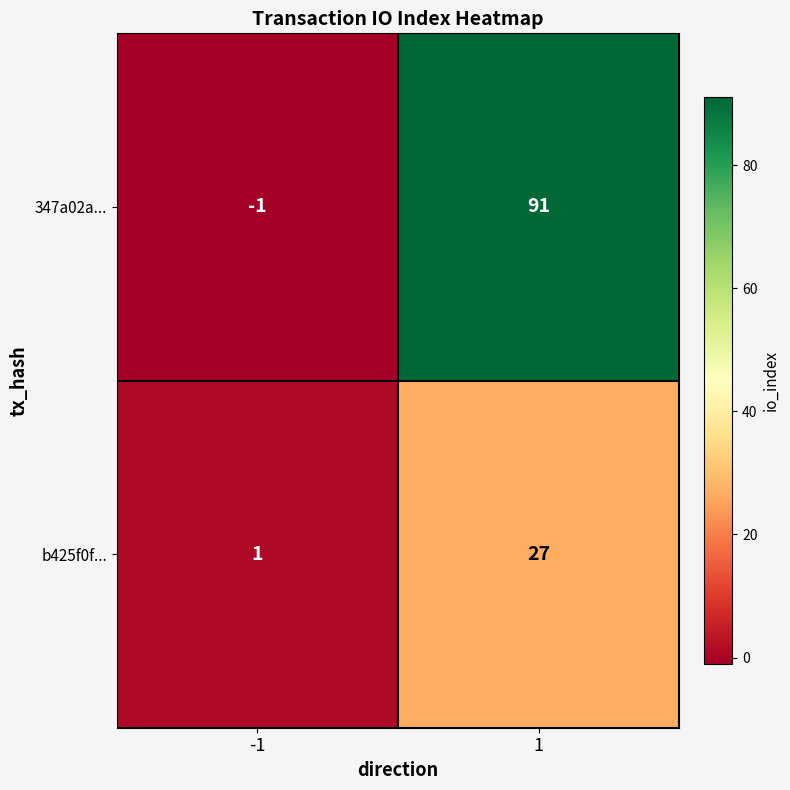

Is it true that b425f0f... equals 7 at 1?

False